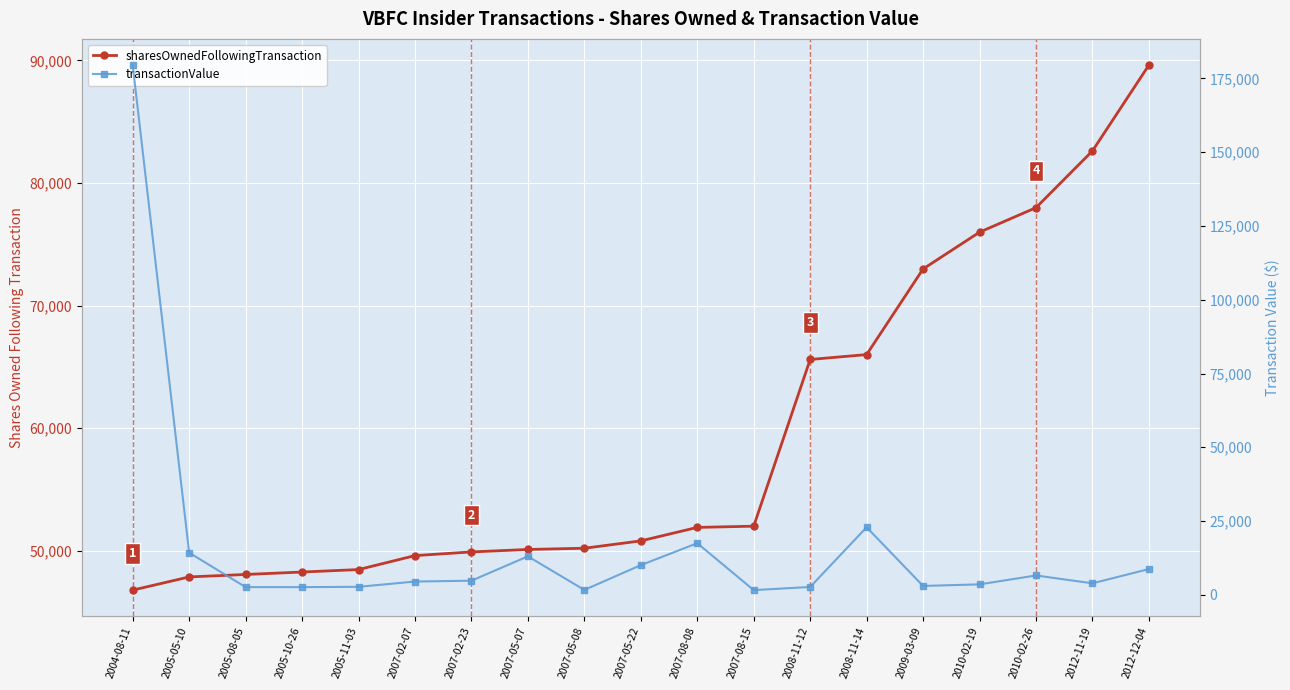

How many lines are shown in the chart?

2